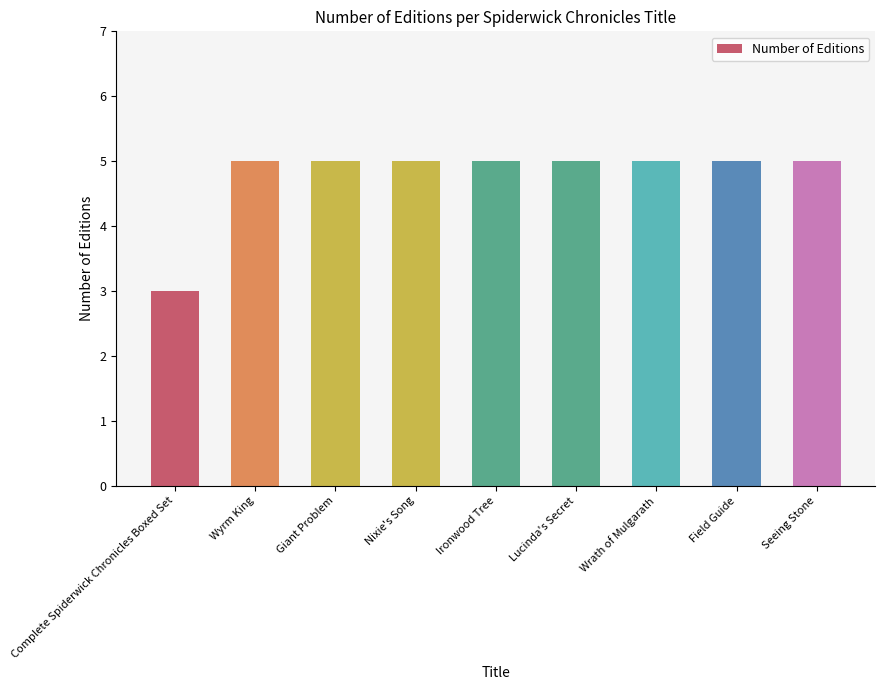

True or false: the data shows 5 at Wrath of Mulgarath.

True